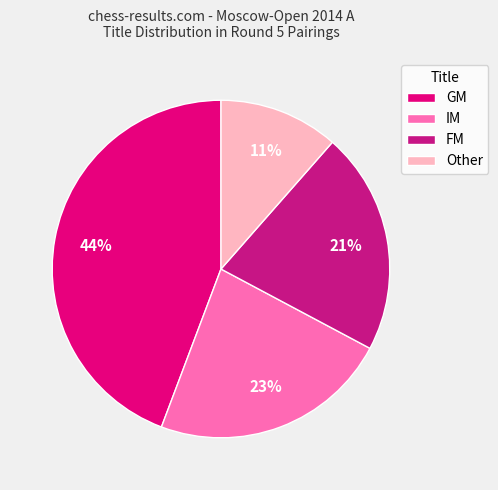

Combined, do FM and Other account for over 50%?

No